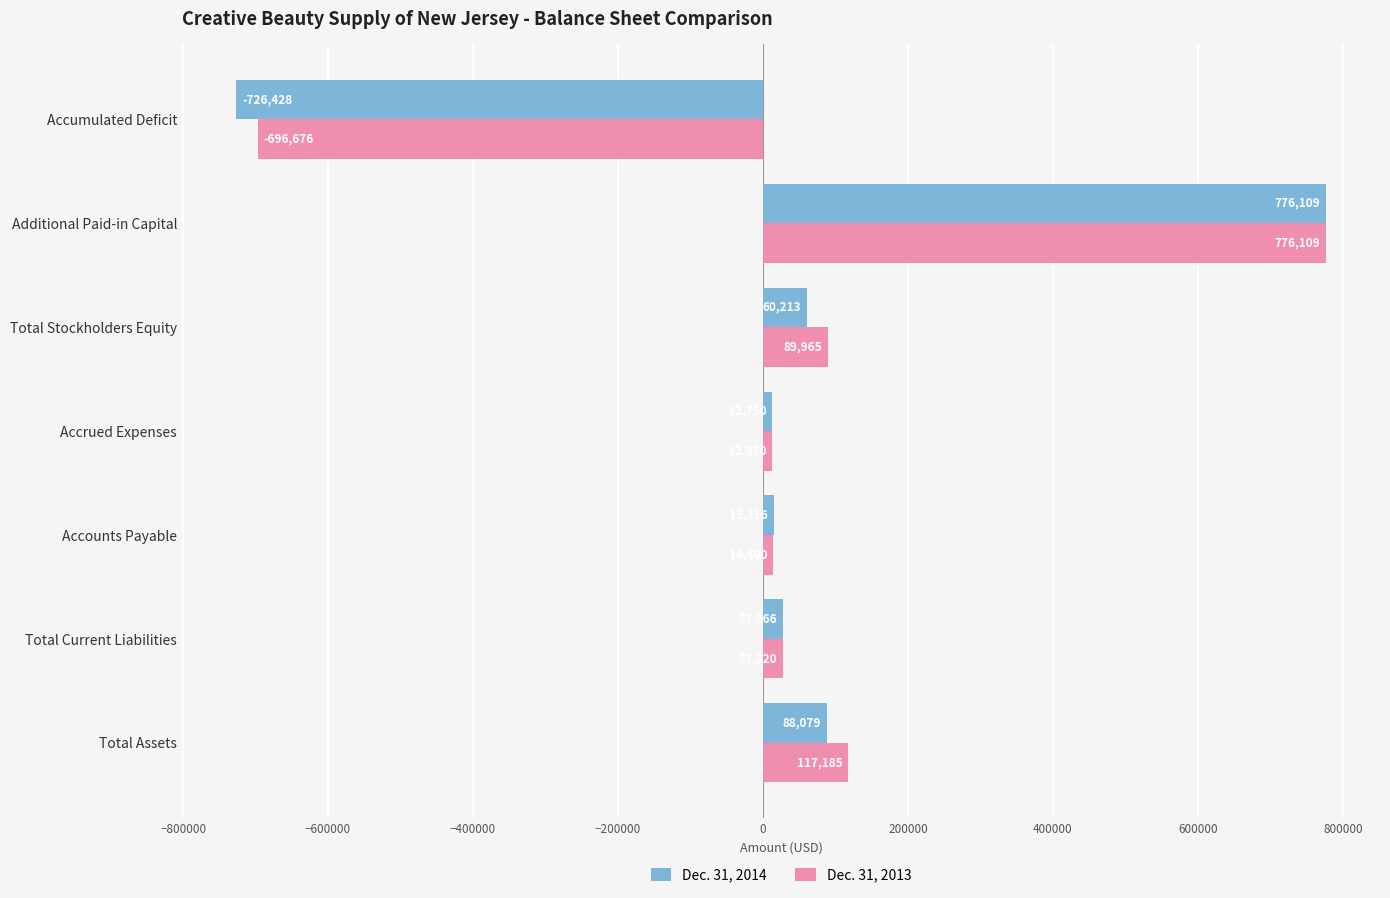

At which label does Dec. 31, 2013 reach its minimum?

Accumulated Deficit